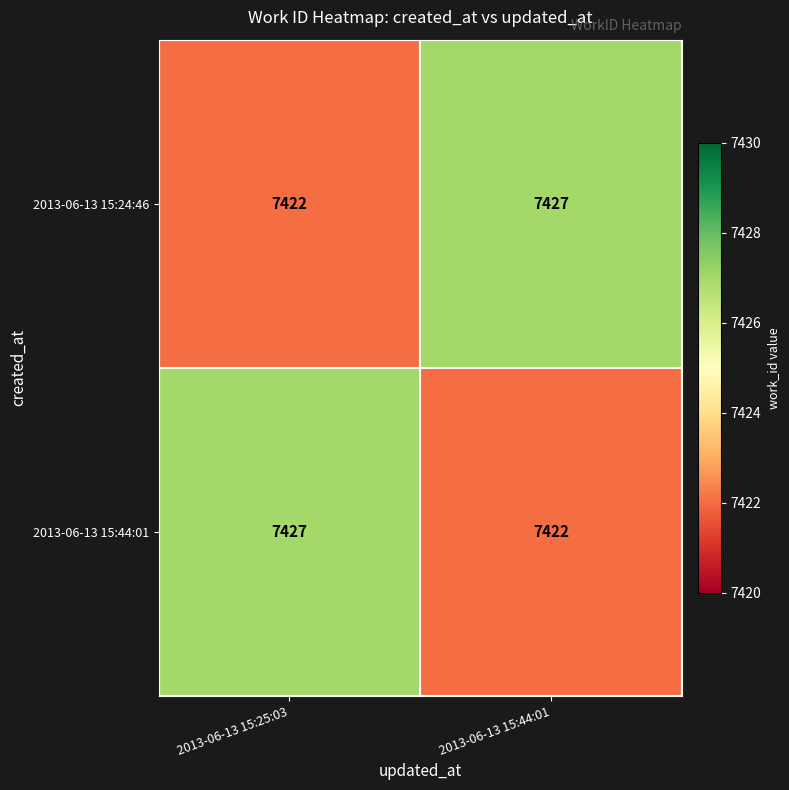

What is the total value across all series at 2013-06-13 15:25:03?

14849